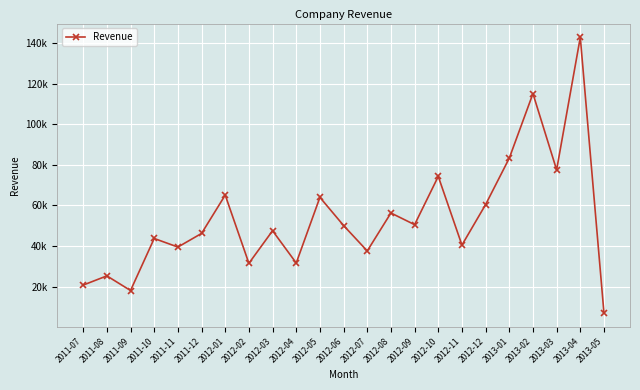

List the labels in order of value, smallest first.

2013-05, 2011-09, 2011-07, 2011-08, 2012-02, 2012-04, 2012-07, 2011-11, 2012-11, 2011-10, 2011-12, 2012-03, 2012-06, 2012-09, 2012-08, 2012-12, 2012-05, 2012-01, 2012-10, 2013-03, 2013-01, 2013-02, 2013-04